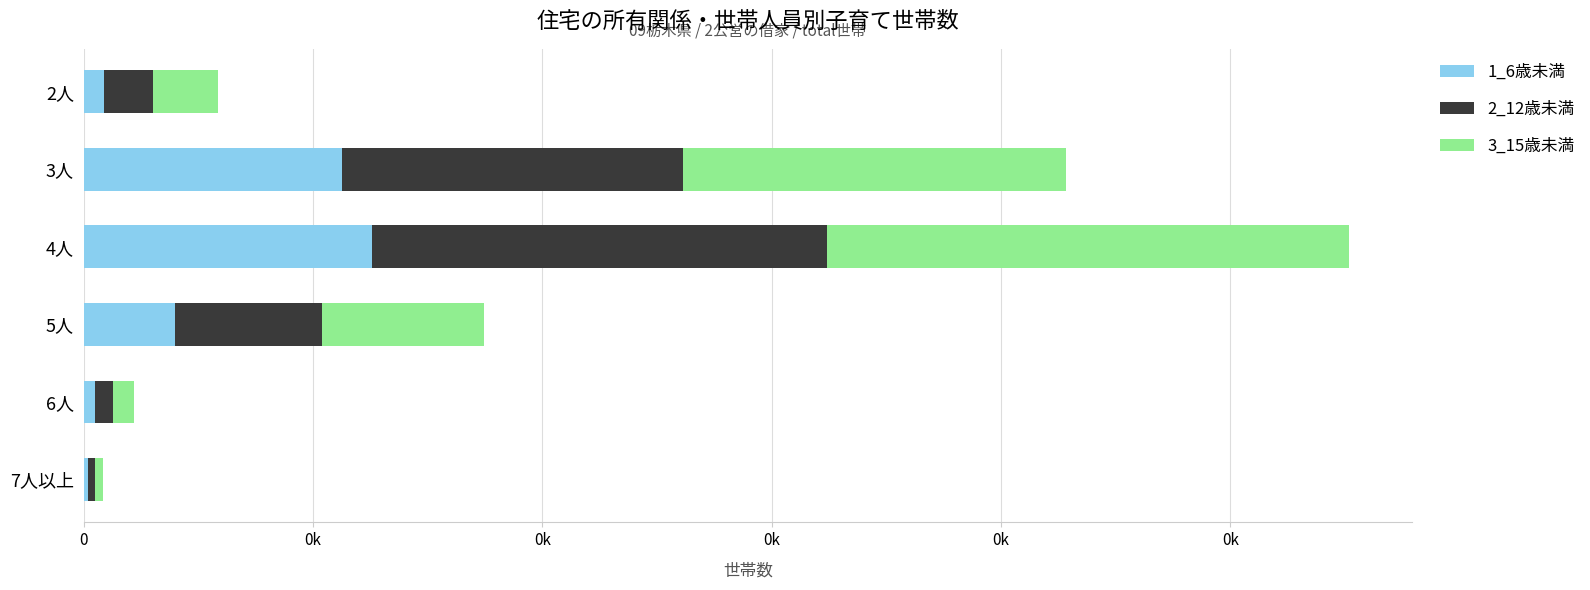

Reading right to left, transcribe all the data shown in this chart.

1_6歳未満: 38	100	798	2512	2254	175
2_12歳未満: 60	159	1278	3971	2971	430
3_15歳未満: 66	177	1419	4551	3346	570